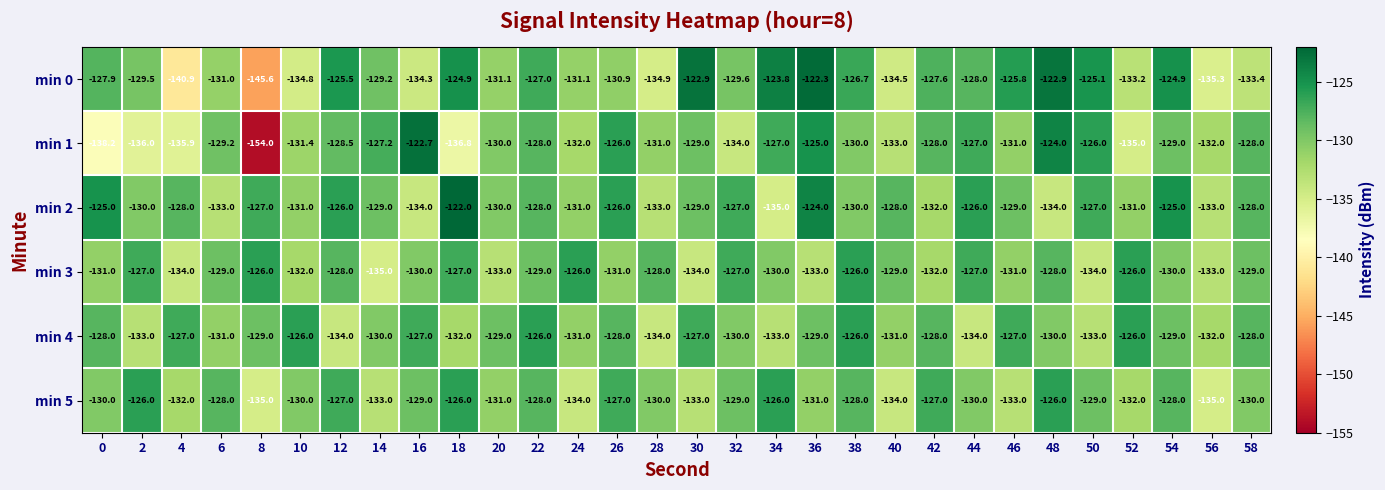

Where is min 0 nearest to the value -133?

52